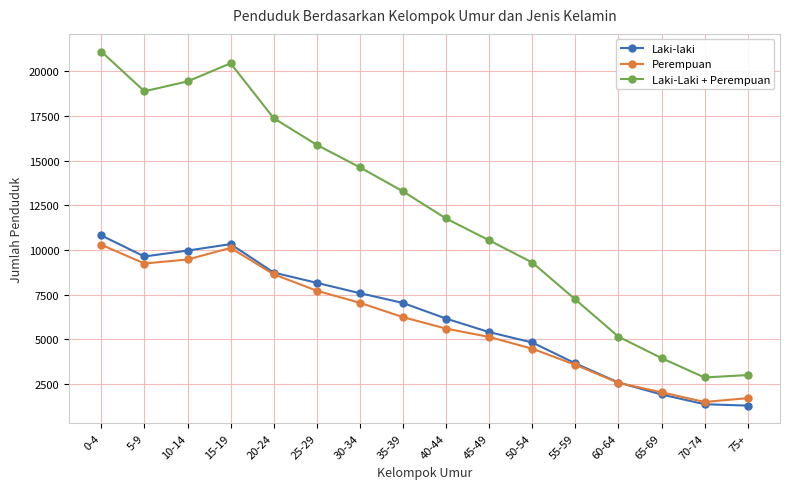

Count the number of data series in this chart.

3